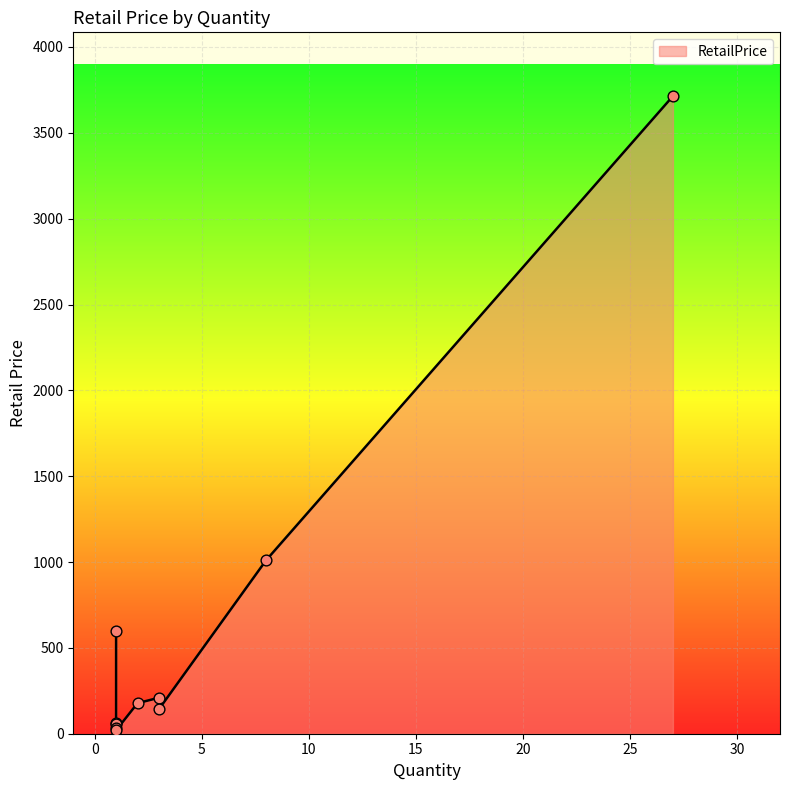

Which has a higher value, 1 or 3?

3